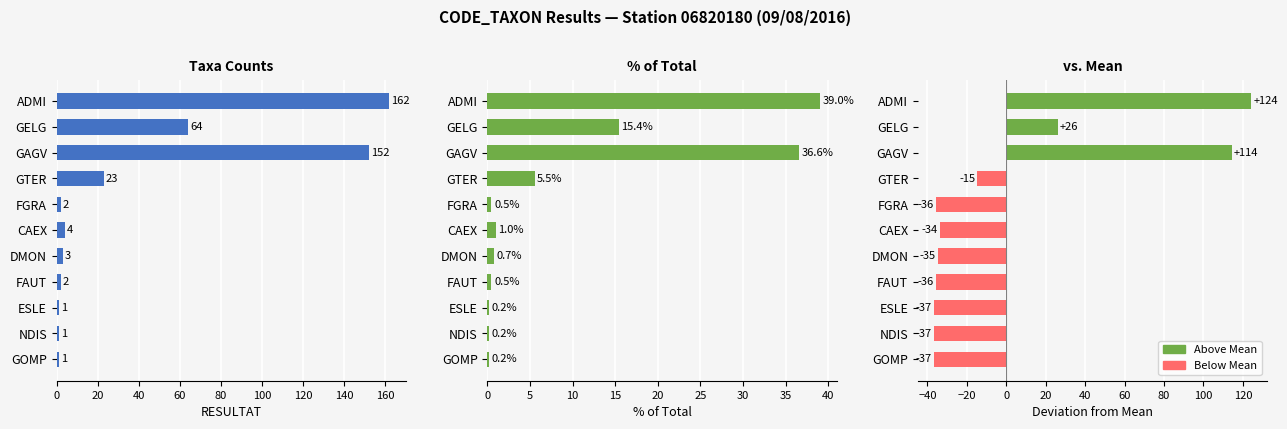

Does the chart contain any negative values?

No